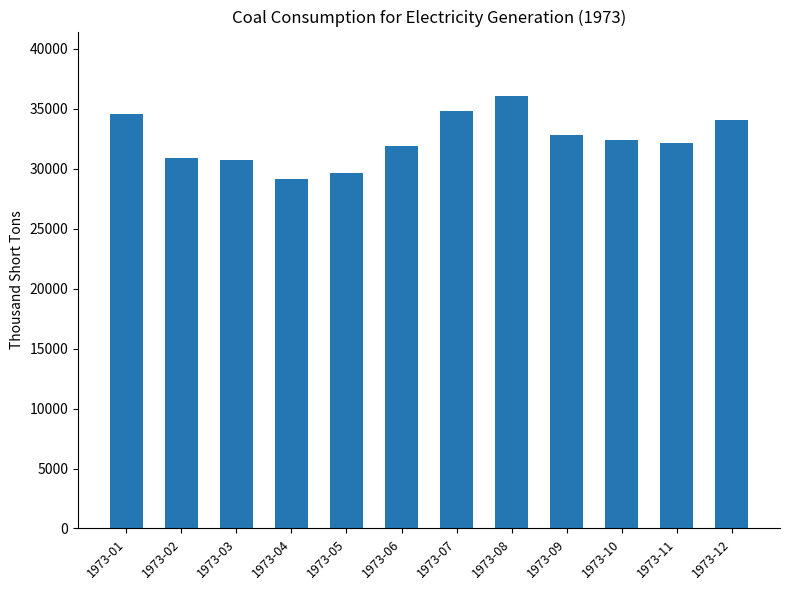

What is the difference between the values at 1973-04 and 1973-10?

3272.7